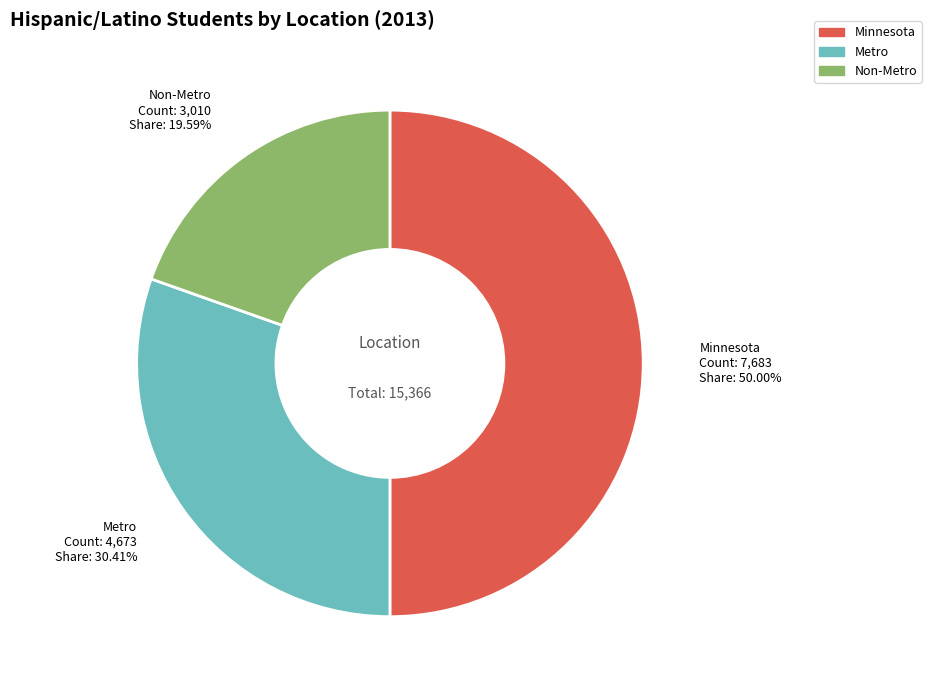

Does Metro account for over 50% of the chart?

No